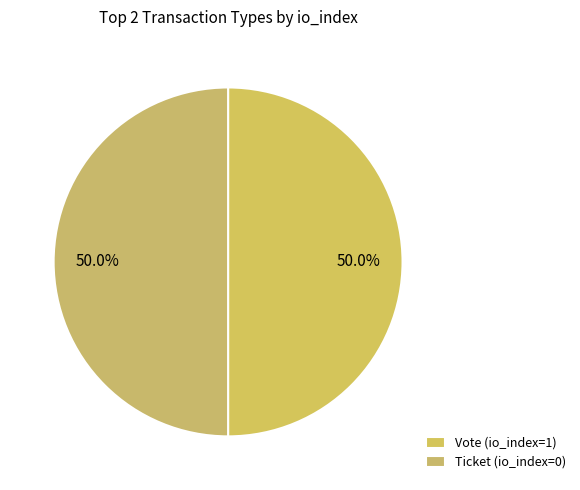

Which has a higher value, Ticket (io_index=0) or Vote (io_index=1)?

Vote (io_index=1)